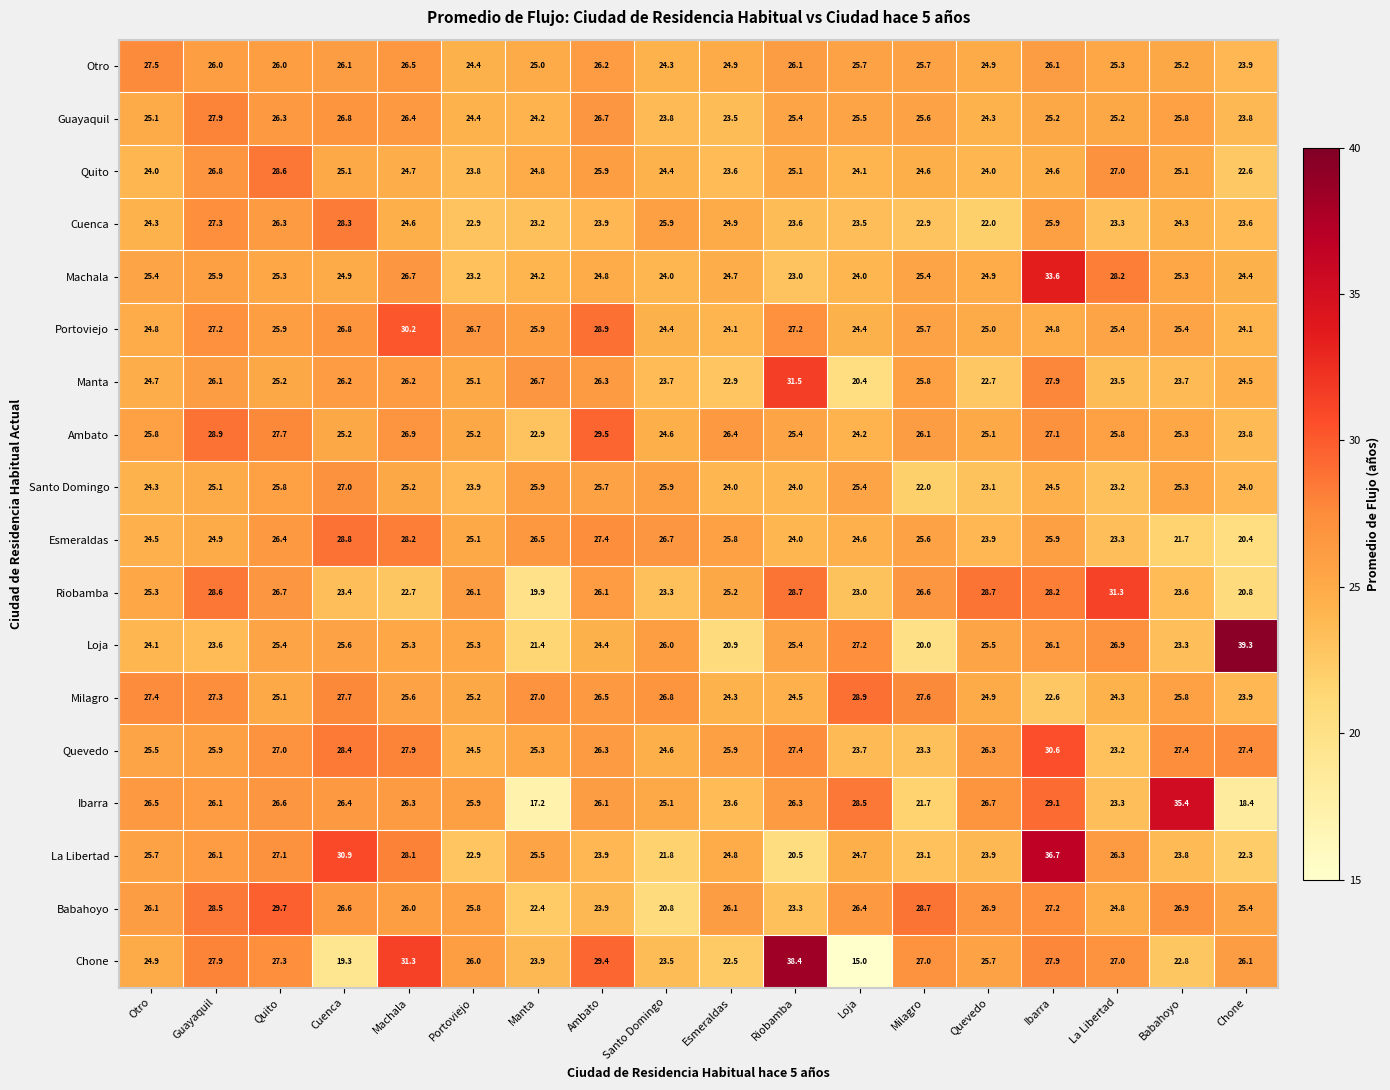

At which category is the sum across all series the highest?

Ibarra